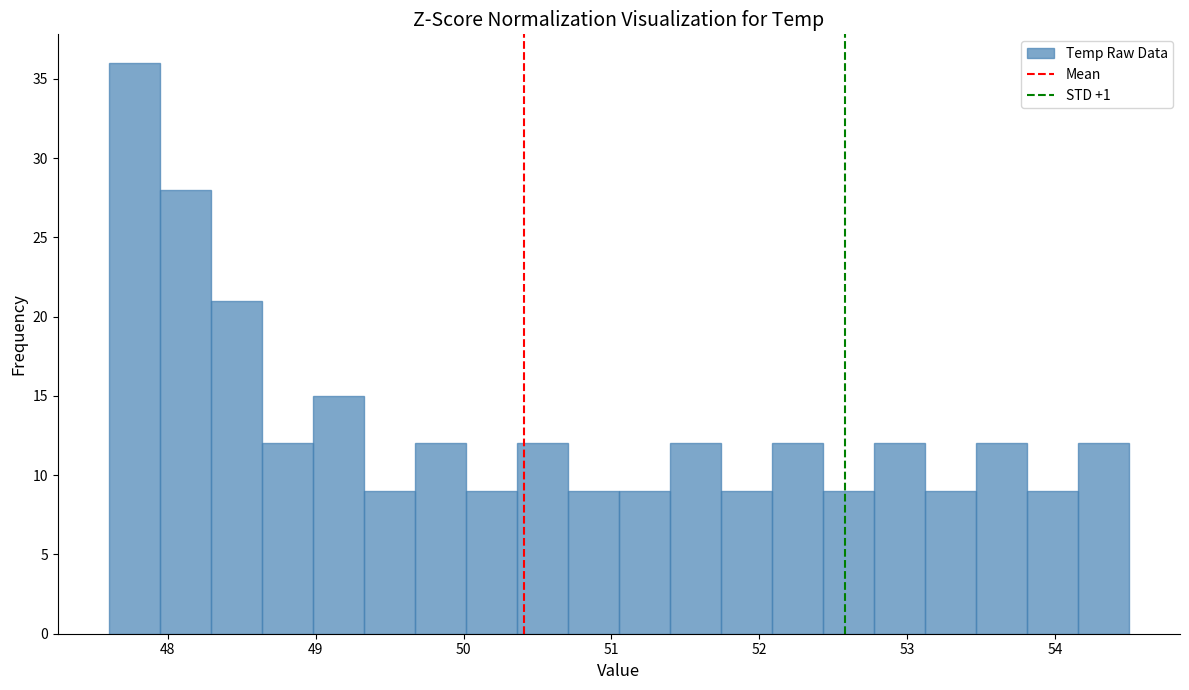

Read against the x-axis, roughly where is the centre of the tallest bar?

47.8